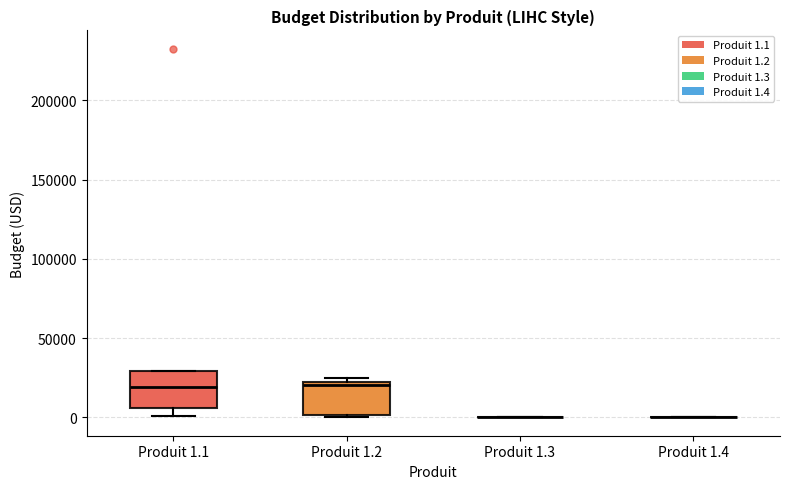

Reading left to right, read every box against the y-axis: the position of its median line, the range the box covers, and the ends of its whiskers. The values are not printed on the chart, so give them approximately, as read against the axis.

Produit 1.1: median 20000, box 5000 to 30000, whiskers 0 to 30000
Produit 1.2: median 20000 (just below the box's upper edge), box 0 to 20000, whiskers 0 to 25000
Produit 1.3: box collapsed to a line at 0, whiskers 0 to 0
Produit 1.4: box collapsed to a line at 0, whiskers 0 to 0